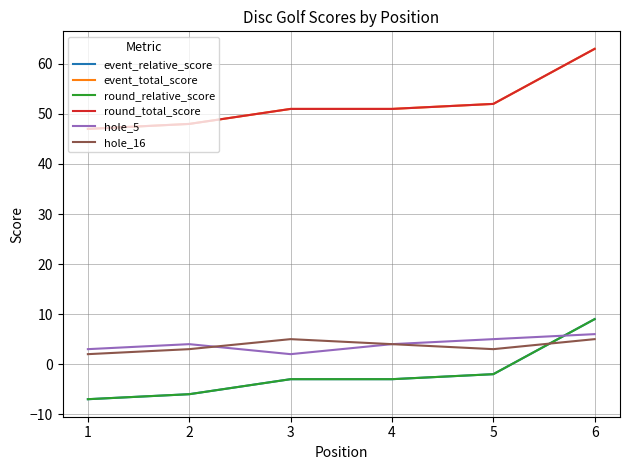

Is this an area chart (filled region under the line)?

No